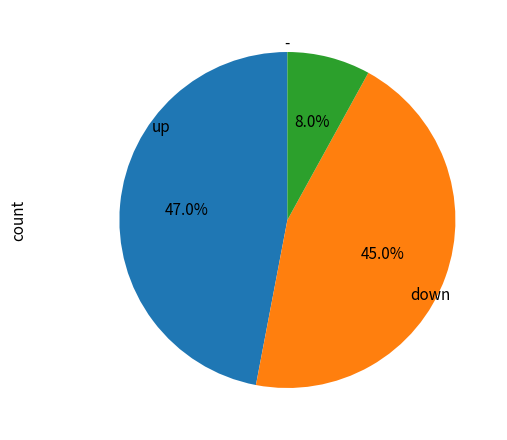

What percentage do - and down together represent?

53.0%